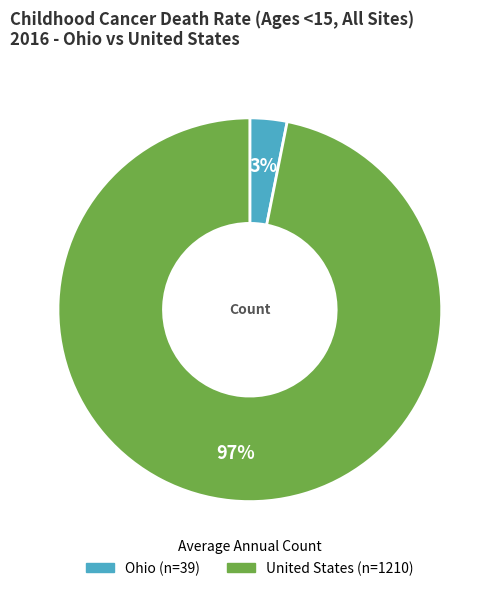

Rank the categories by value from lowest to highest.

Ohio, United States